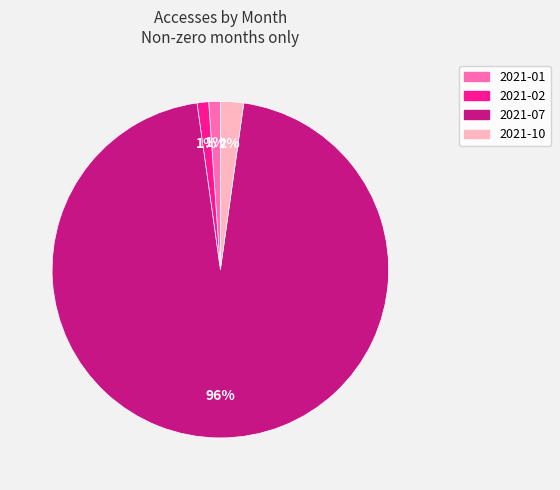

To the nearest percent, what portion does 2021-07 represent?

96%